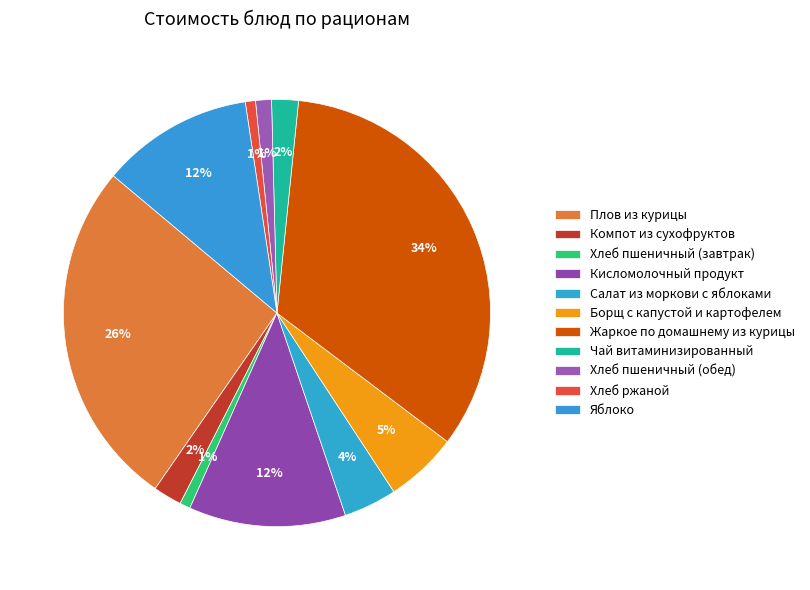

What is the change in value from Чай витаминизированный to Хлеб пшеничный (обед)?

-2.2